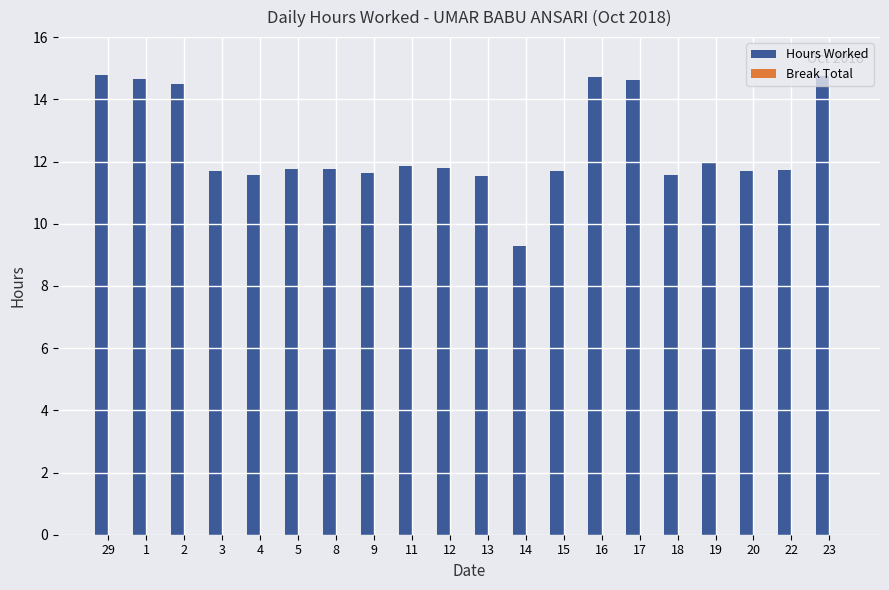

True or false: the data shows 19.6 at 16.

False